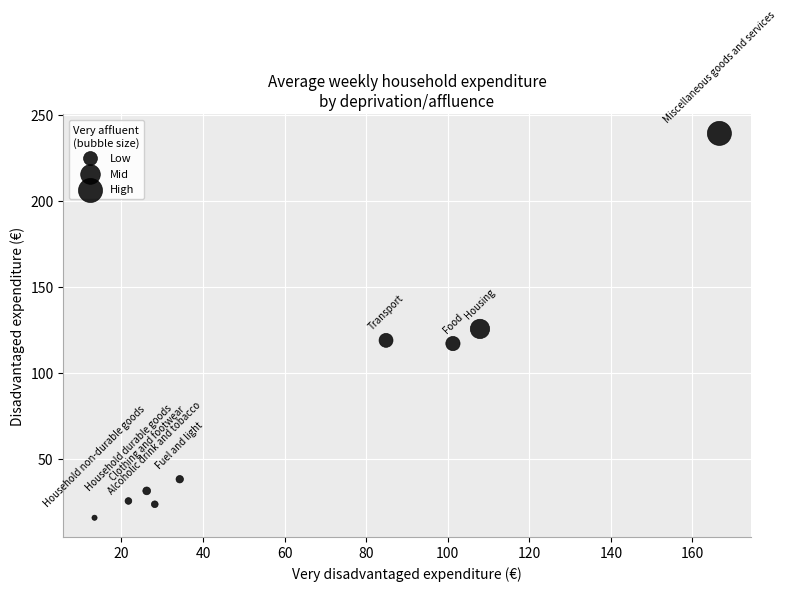

What is the range of Y values (max minus min)?

223.6